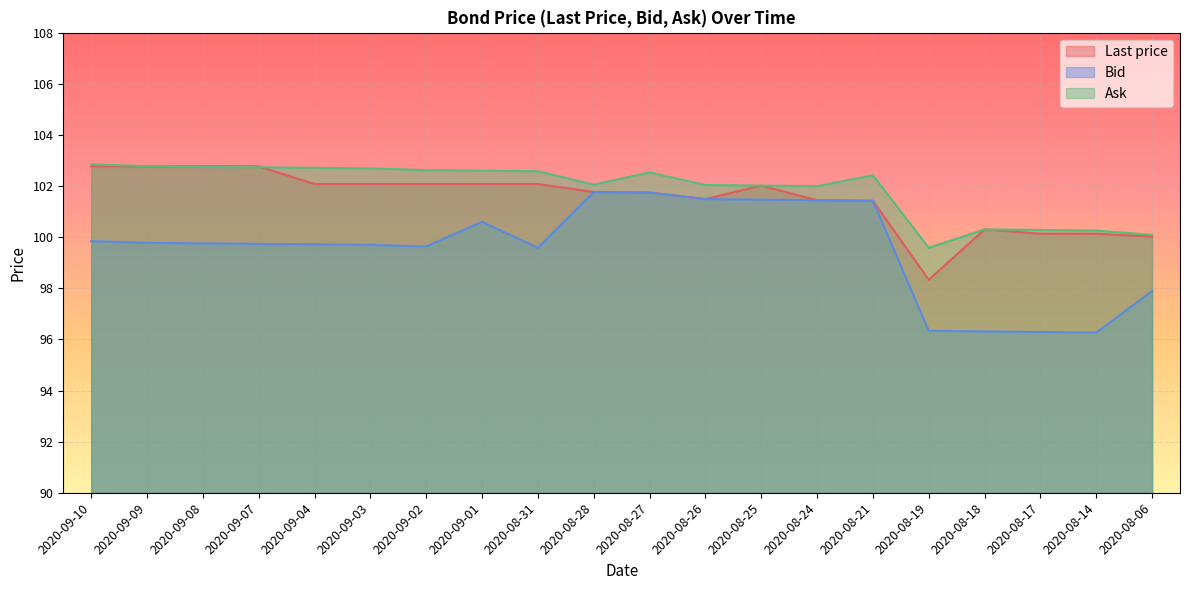

How many intersections are there between Last price and Ask?

2